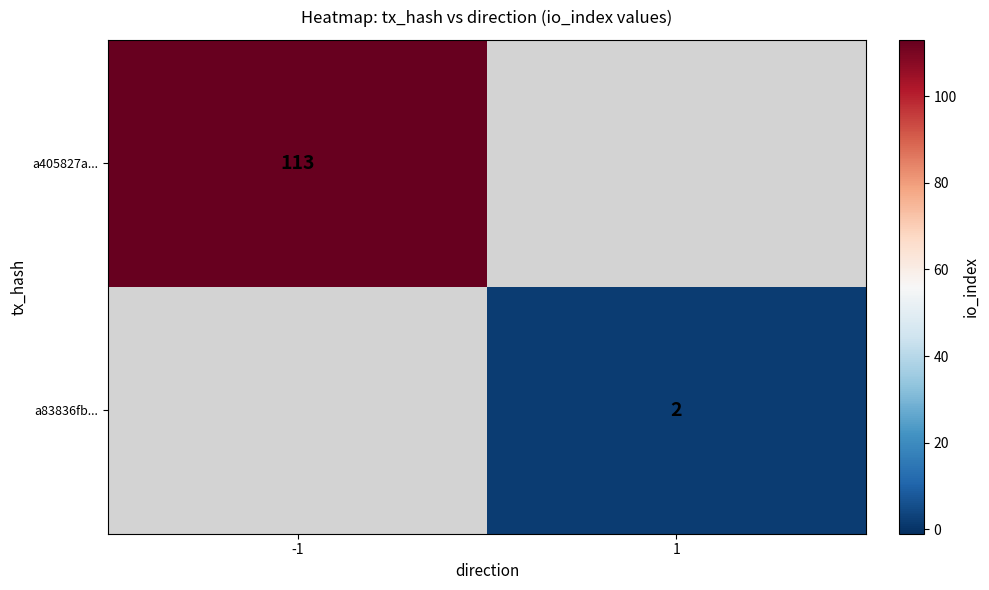

Is it true that a405827a... equals 113 at -1?

True